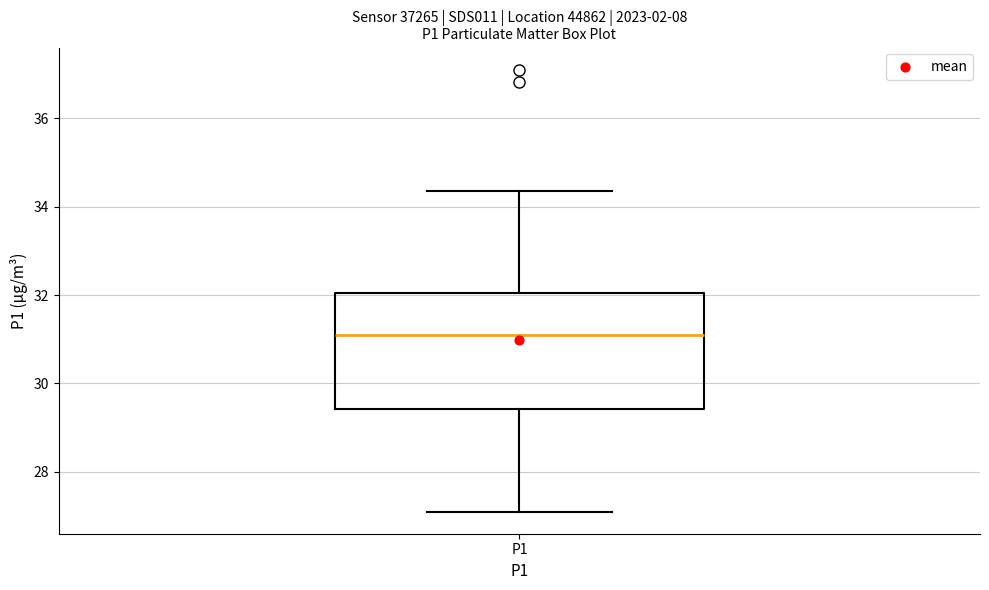

Read this box plot against the y-axis: the position of the median line, the range covered by the box, and the ends of both whiskers. The values are not printed on the chart, so give them approximately, as read against the axis.

median 31.0, box 29.4 to 32.0, whiskers 27.2 to 34.4